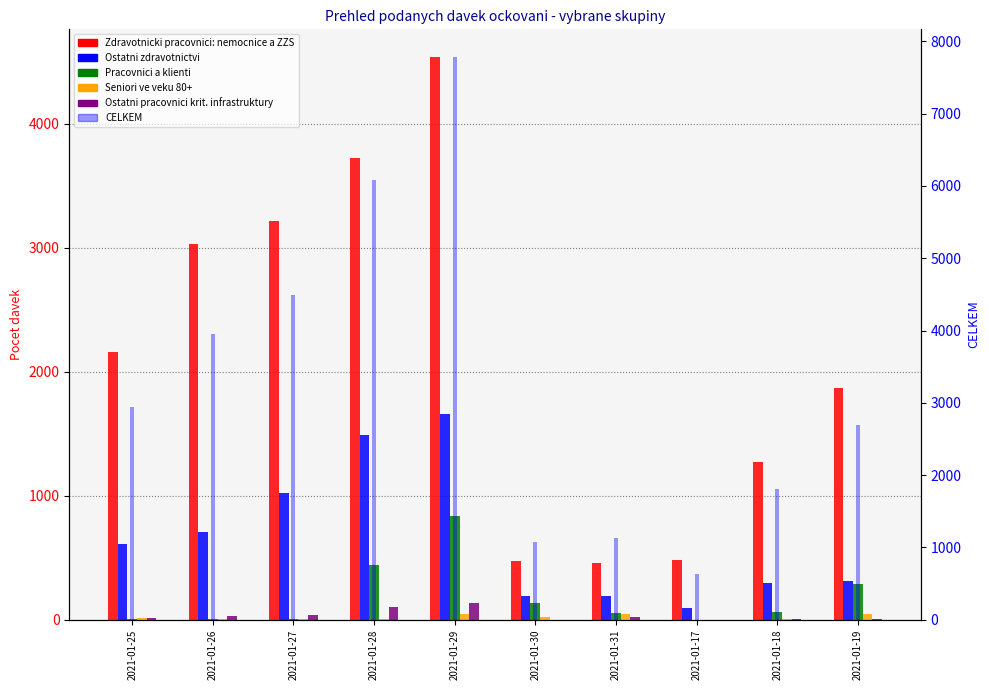

Which series has the widest spread of values?

CELKEM